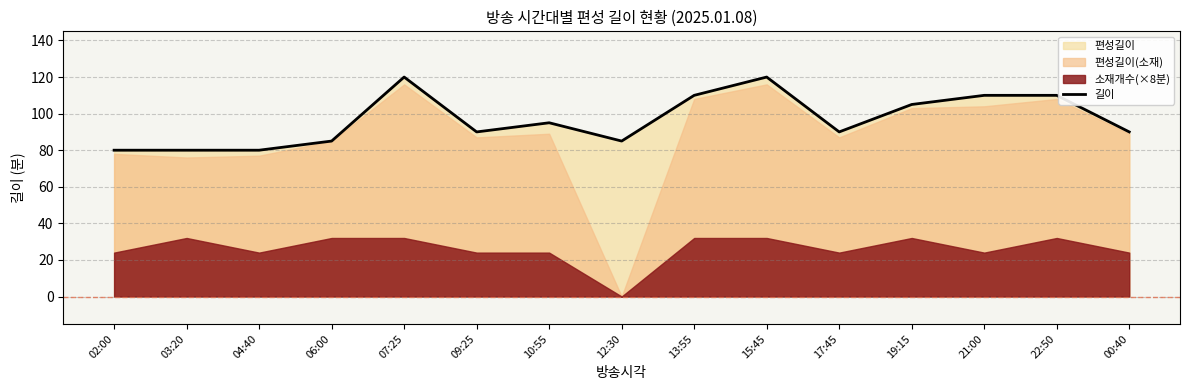

What position from the right is 10:55?

9